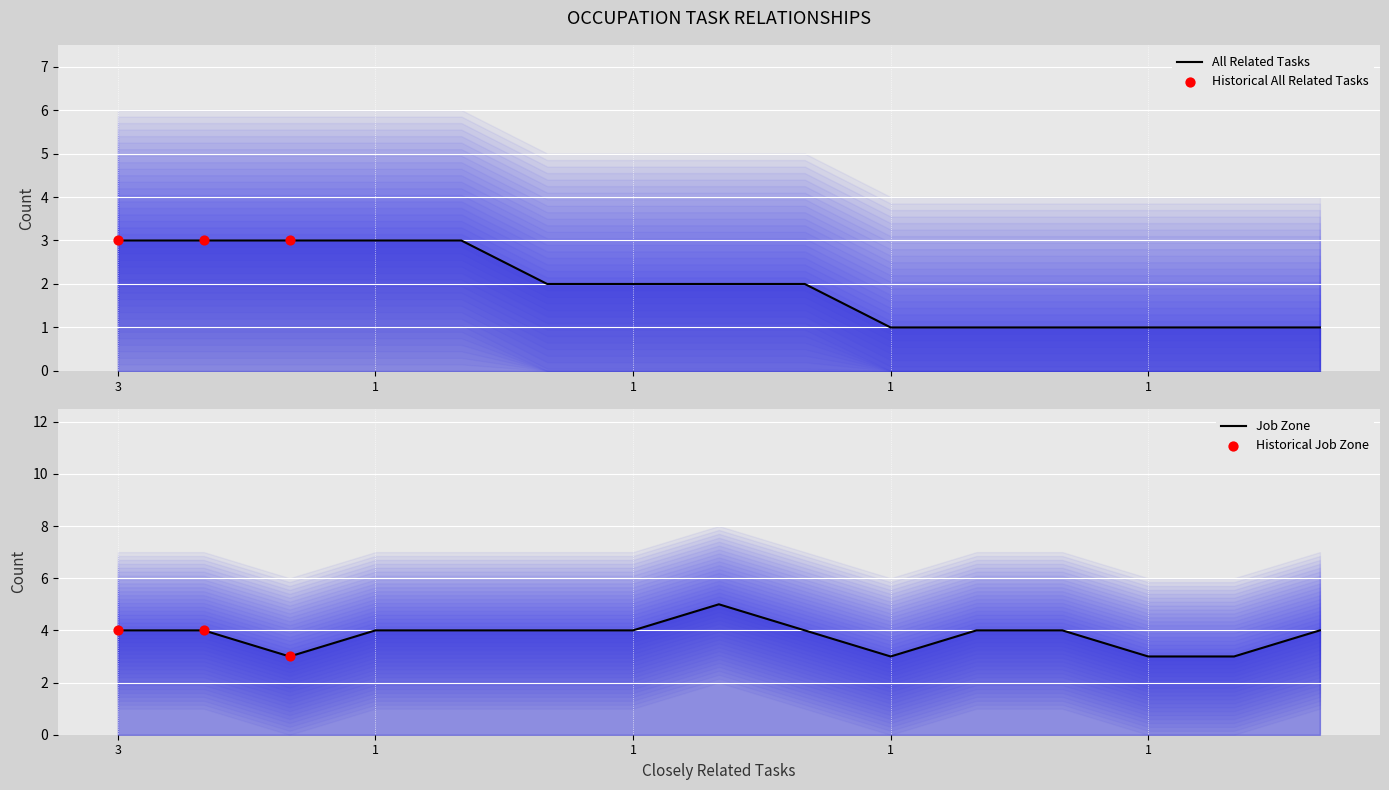

Is the value of All Related Tasks at Blockchain Engineers greater than the value of Job Zone at Computer User Support Specialists?

No